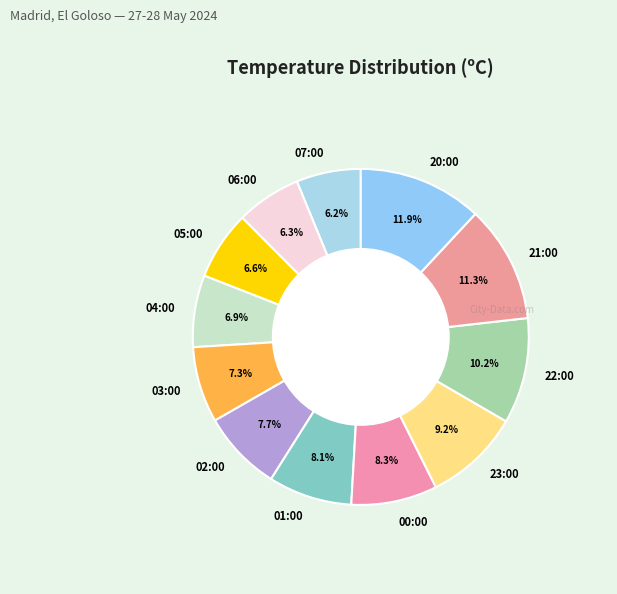

What is the largest slice in the pie chart?

20:00